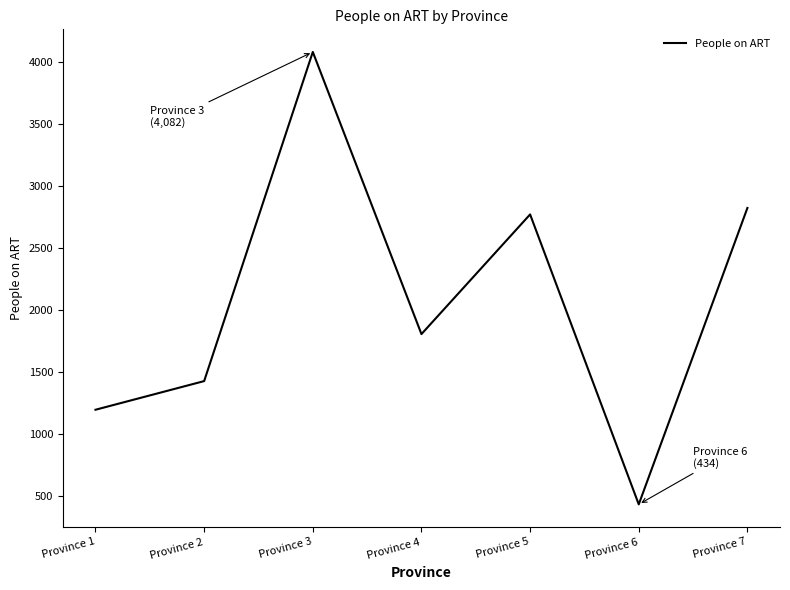

Rank the categories by value from lowest to highest.

Province 6, Province 1, Province 2, Province 4, Province 5, Province 7, Province 3